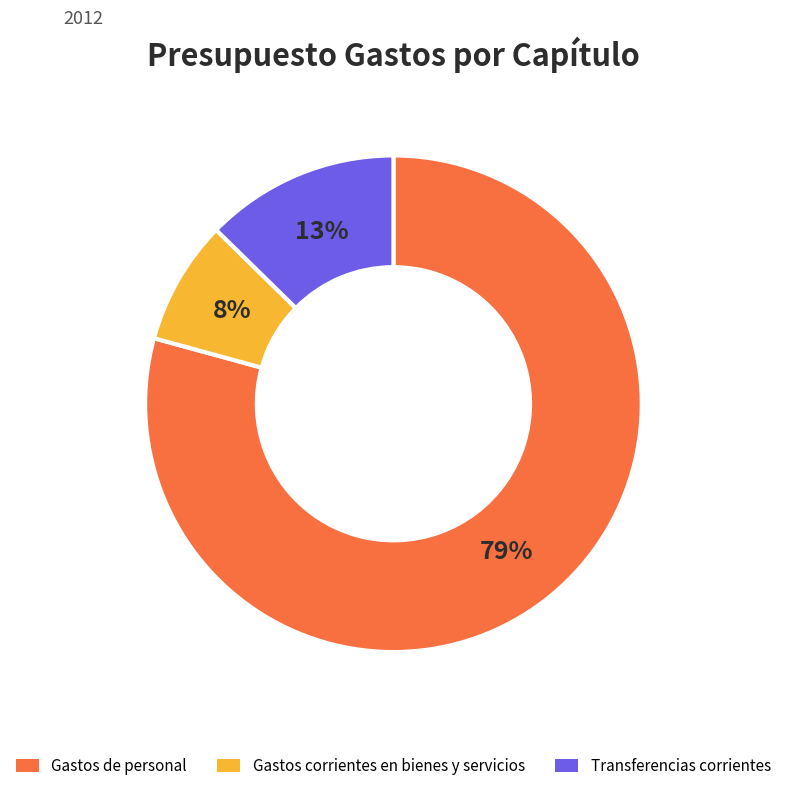

True or false: Gastos de personal accounts for 86% of the total.

False